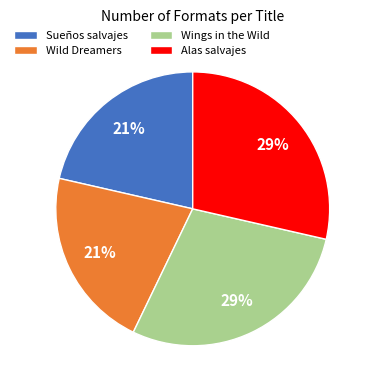

To the nearest percent, what is the average slice percentage?

25%